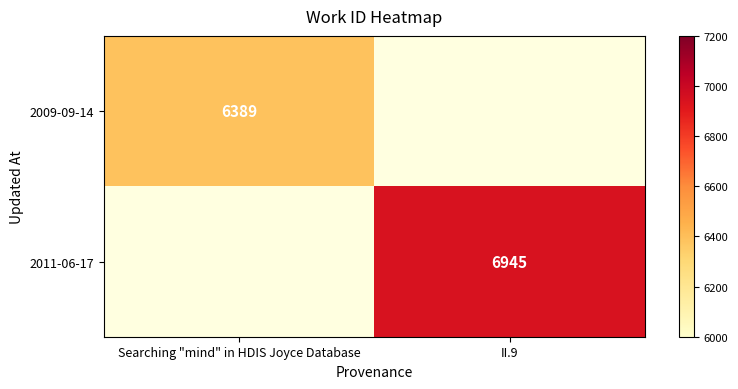

True or false: 2009-09-14 has a value of 6389 at Searching "mind" in HDIS Joyce Database.

True